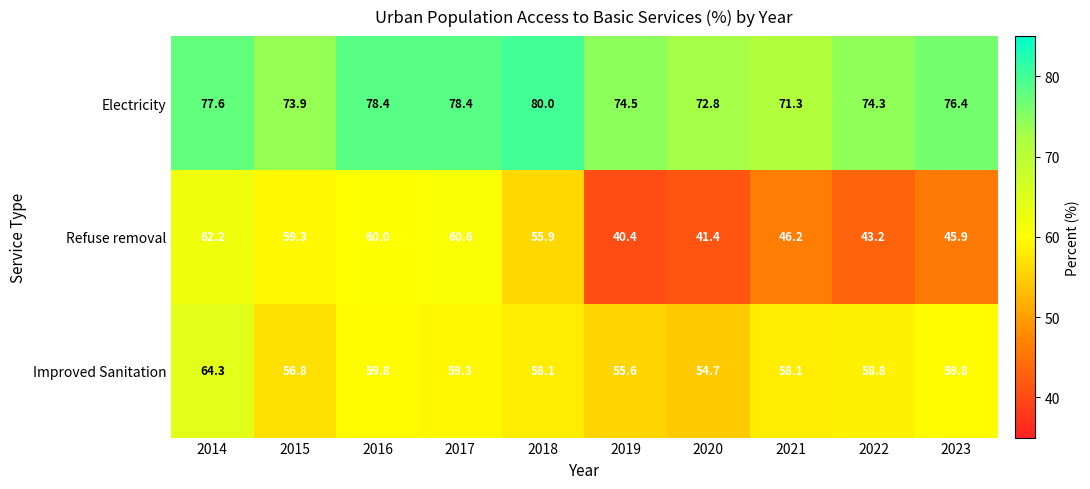

What is the sum of the Improved Sanitation values at 2015 and 2021?

114.9